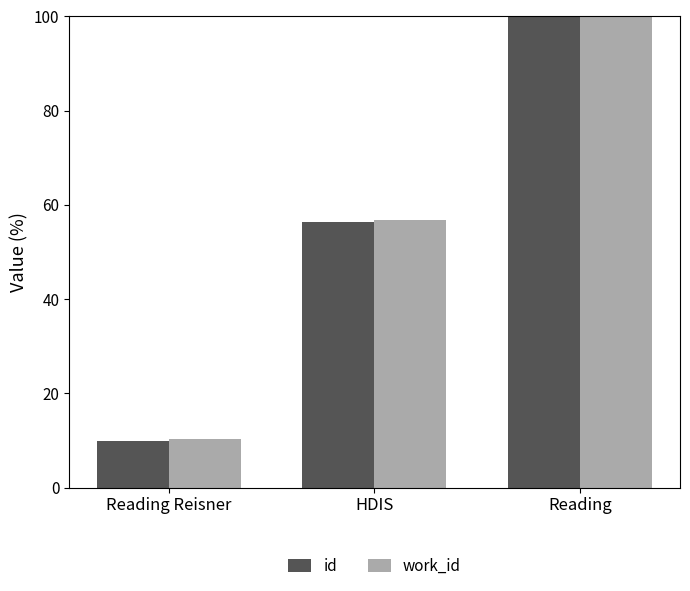

List the labels in order of id value, largest first.

Reading, HDIS, Reading Reisner